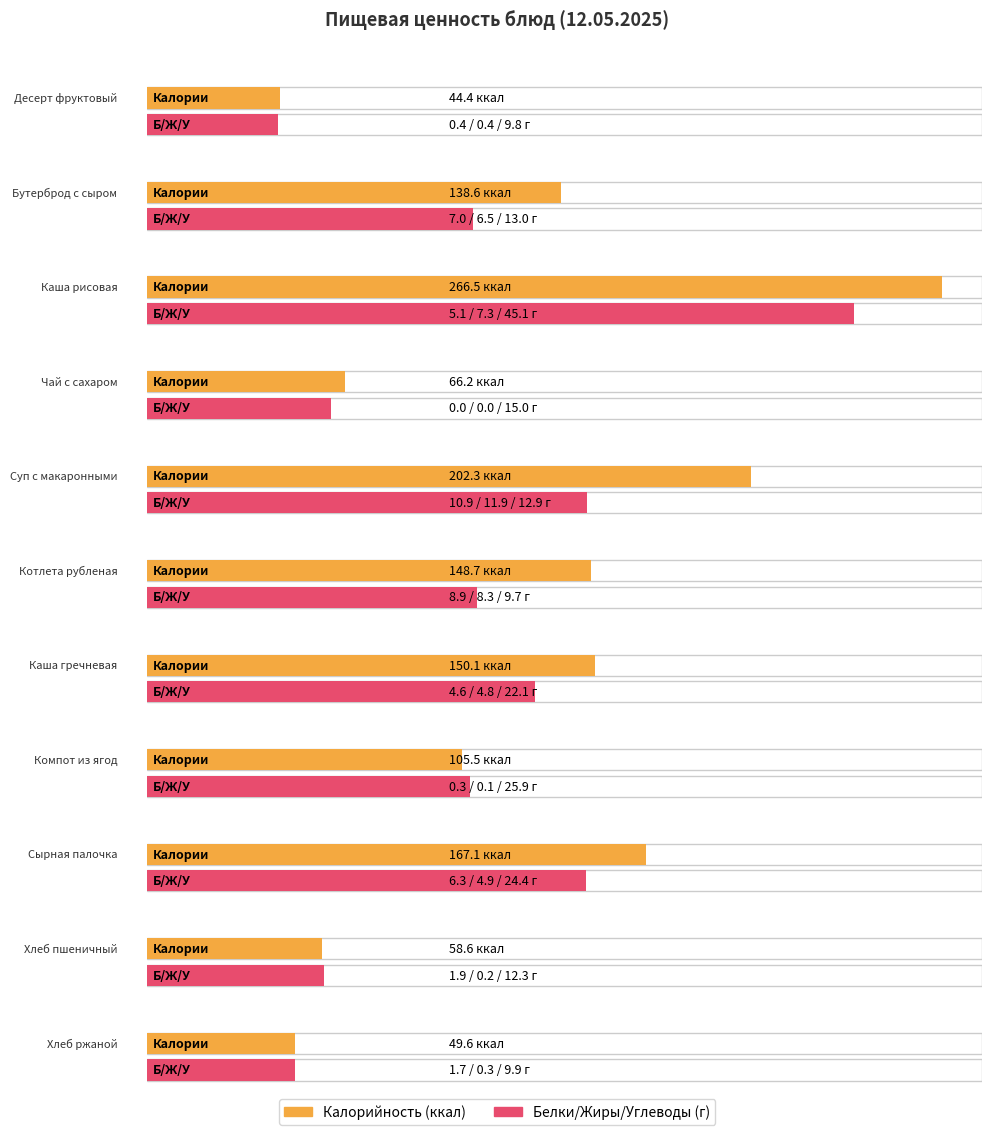

Which series has the largest range (max minus min)?

Калорийность